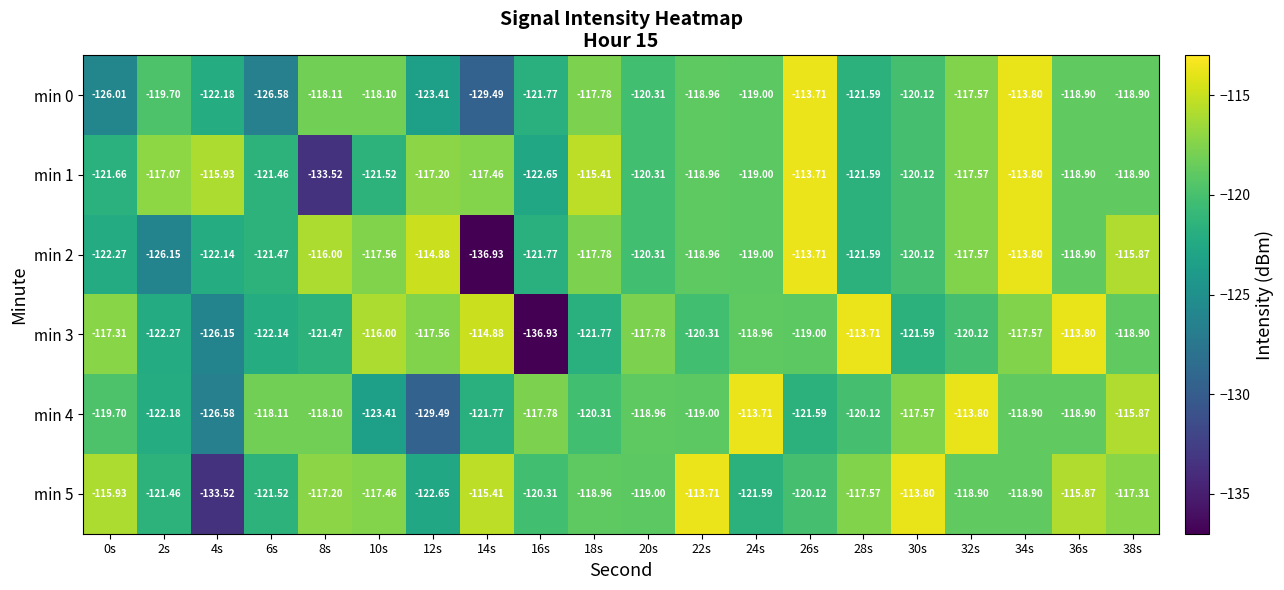

Is the value of min 5 at 36s greater than the value of min 1 at 22s?

Yes